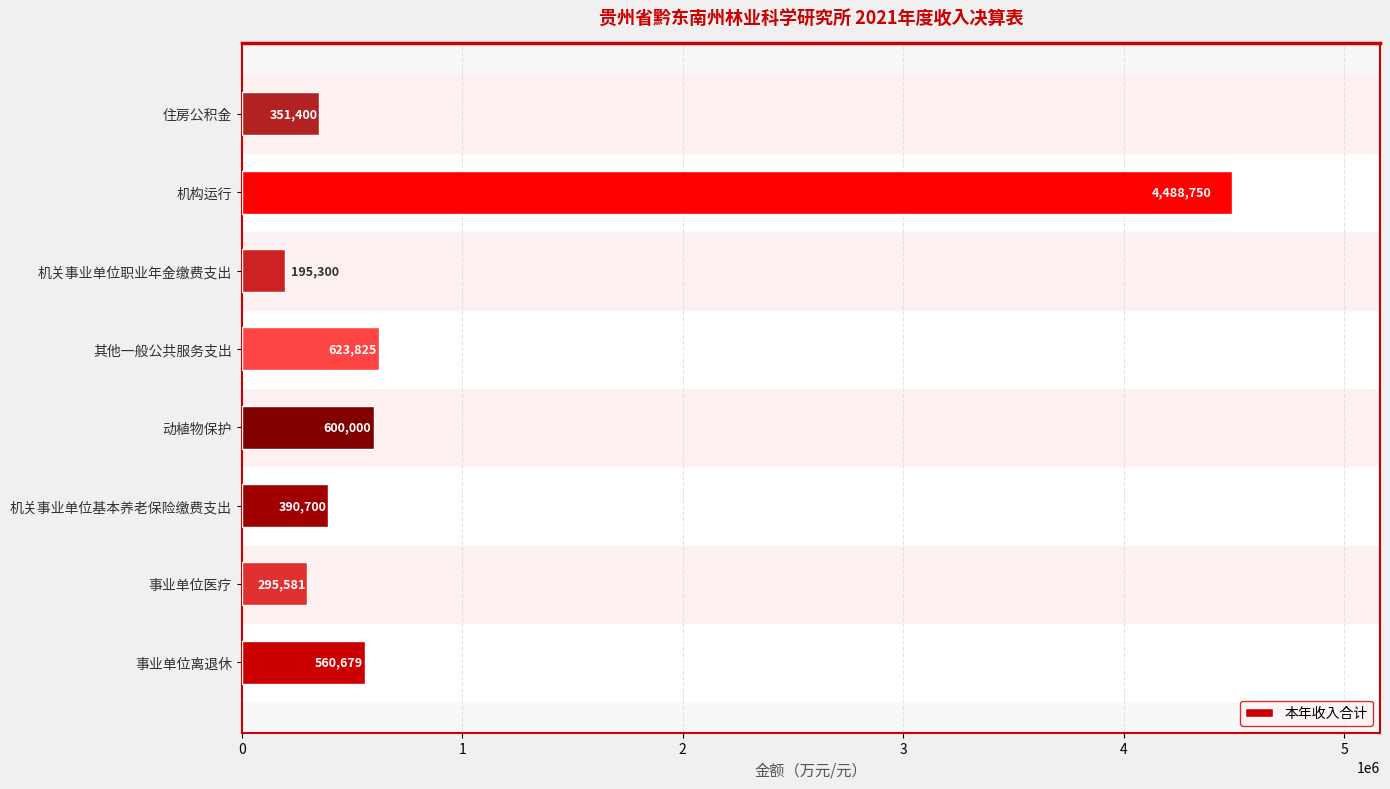

Approximately how many times larger is the value at 其他一般公共服务支出 compared to 机关事业单位职业年金缴费支出?

3.2